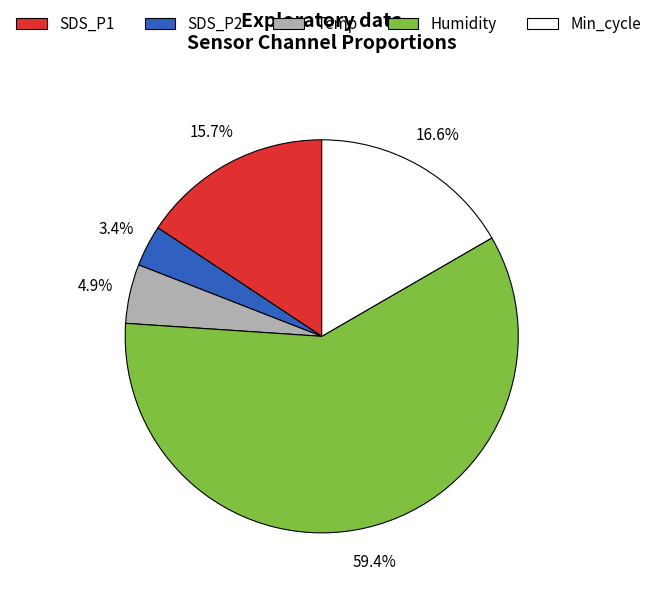

How many slices are in this pie chart?

5